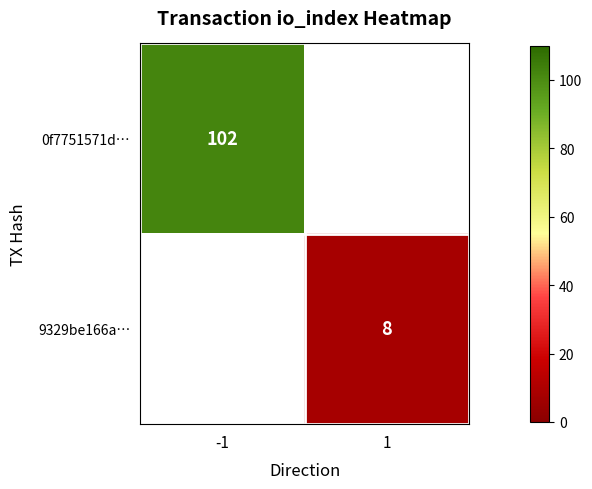

The 0f7751571d… series shows 102 at -1. True or false?

True